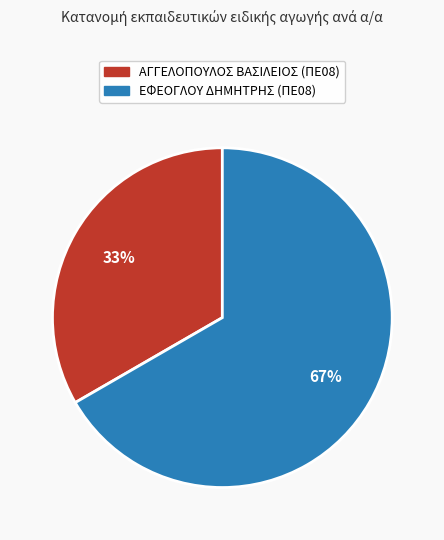

How many slices are in this pie chart?

2